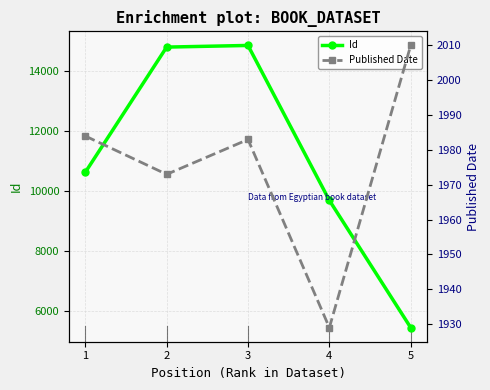

Reading left to right, what are all the values shown in this chart?

Id: 10611	14784	14839	9676	5435
Published Date: 1984	1973	1983	1929	2010